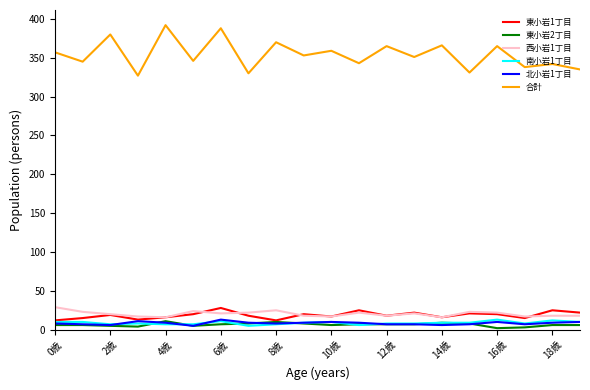

Which series has the widest spread of values?

合計